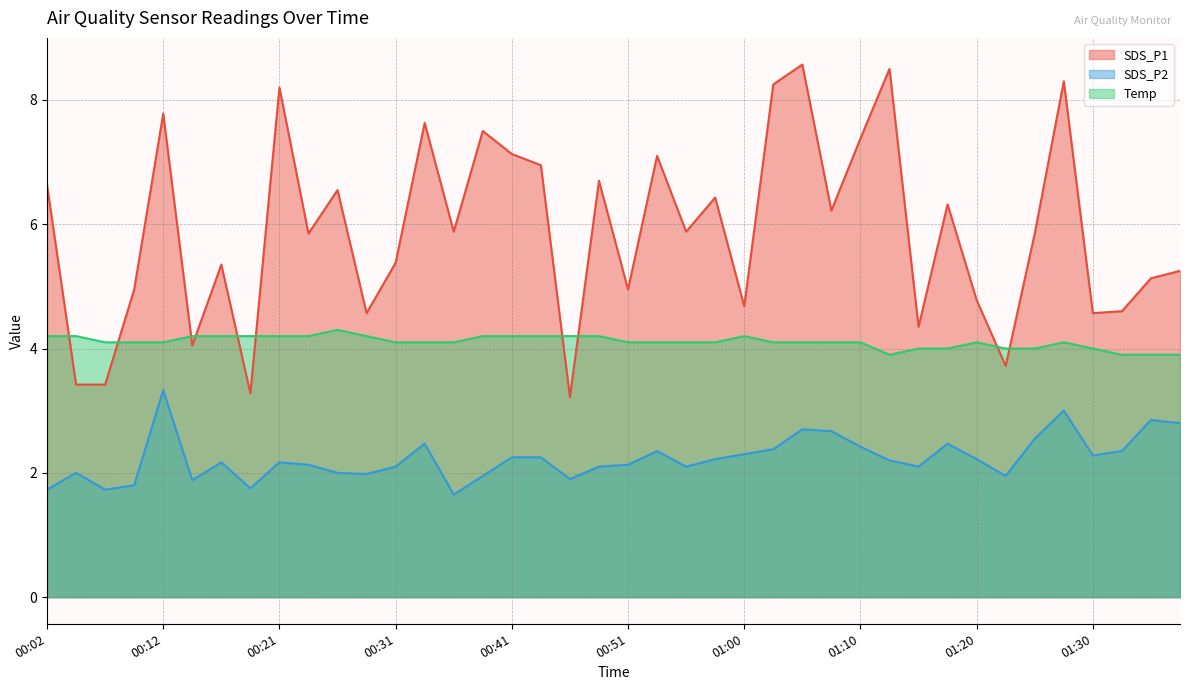

True or false: SDS_P2 and SDS_P1 intersect in this chart.

False